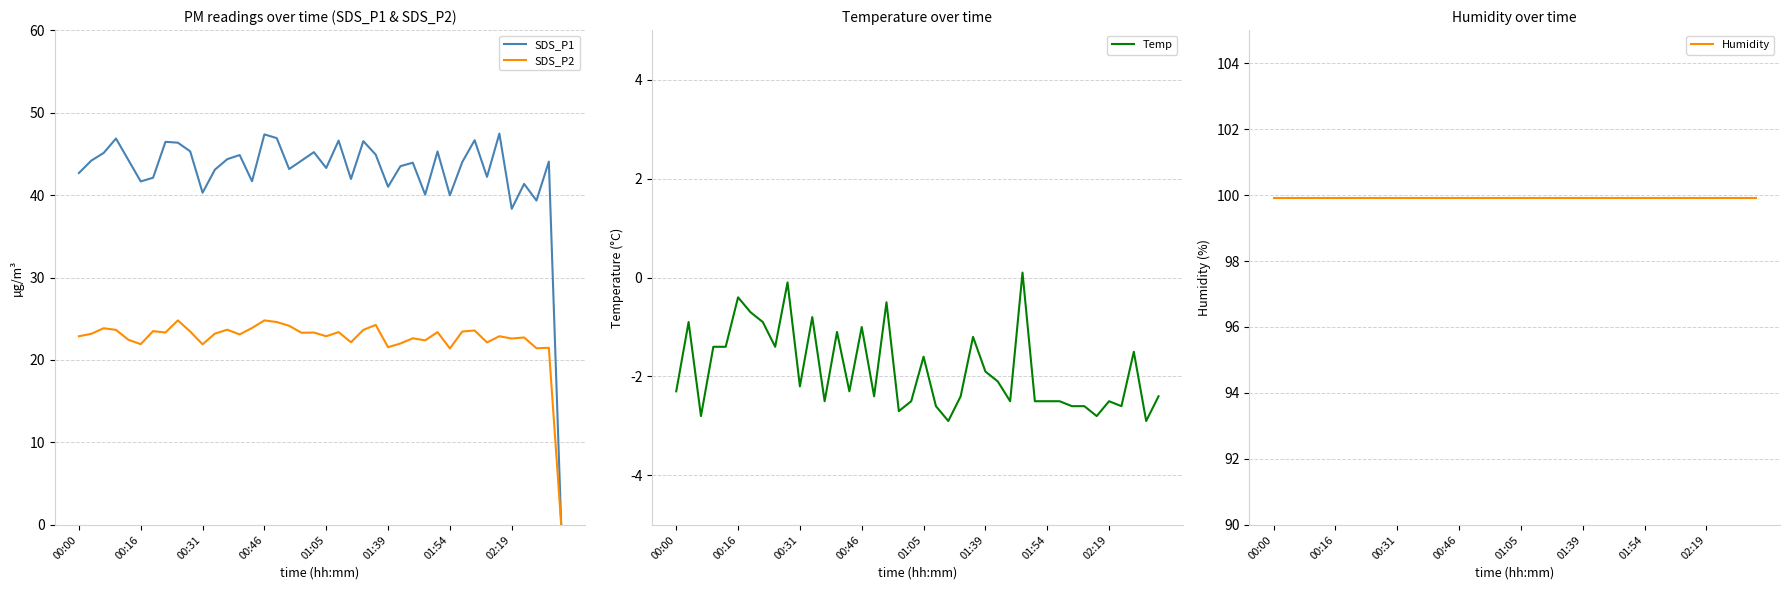

Is it true that Humidity equals 99.9 at 34?

True